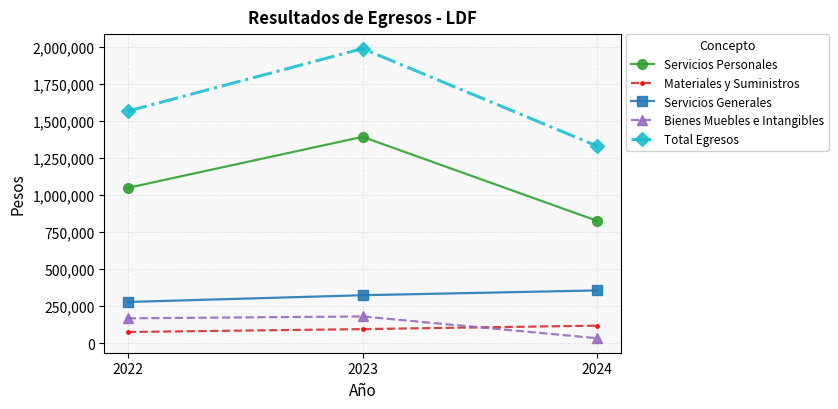

How many data points does each series have?

3